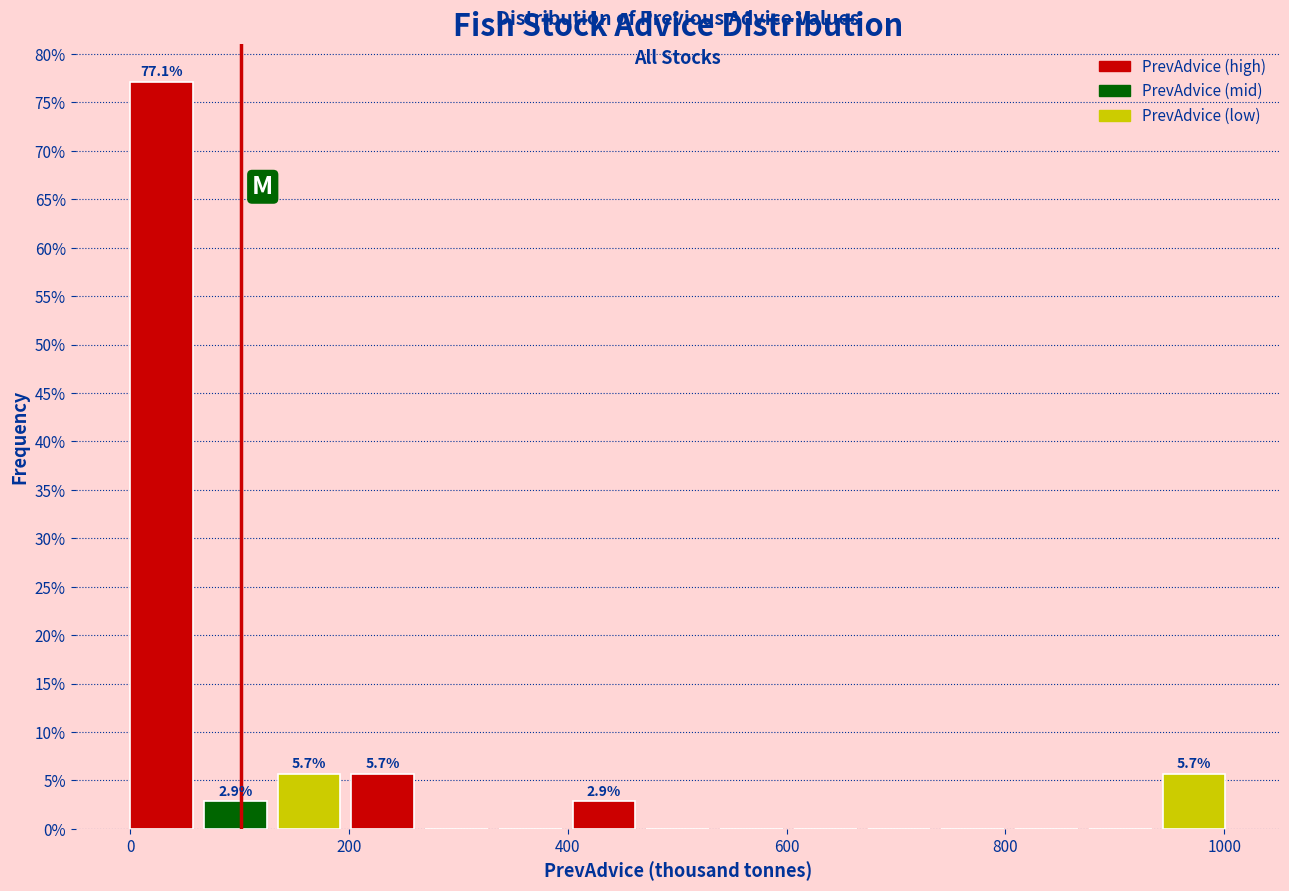

Around what value on the x-axis is the tallest bar? Give the approximate position of its centre, as read against the axis.

20